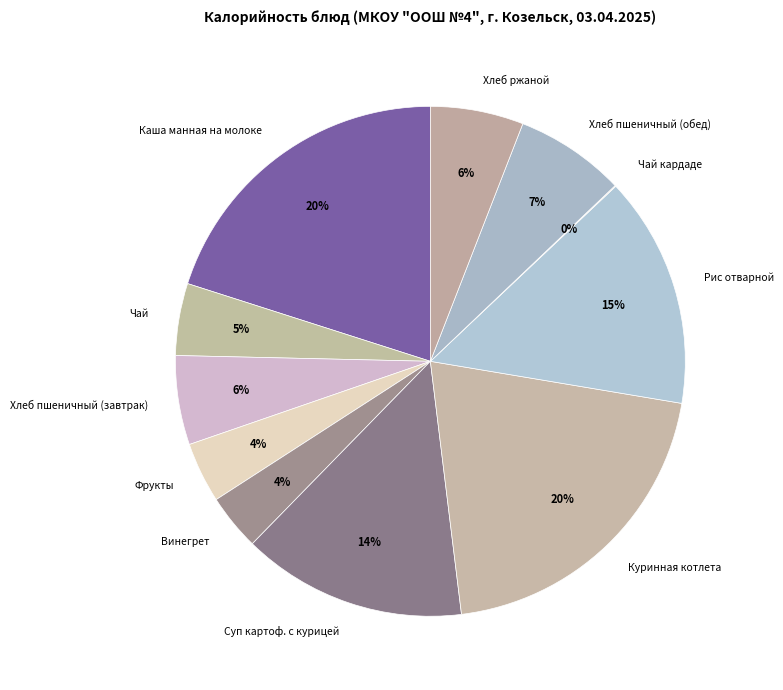

Is the sum of Фрукты and Рис отварной greater than half?

No